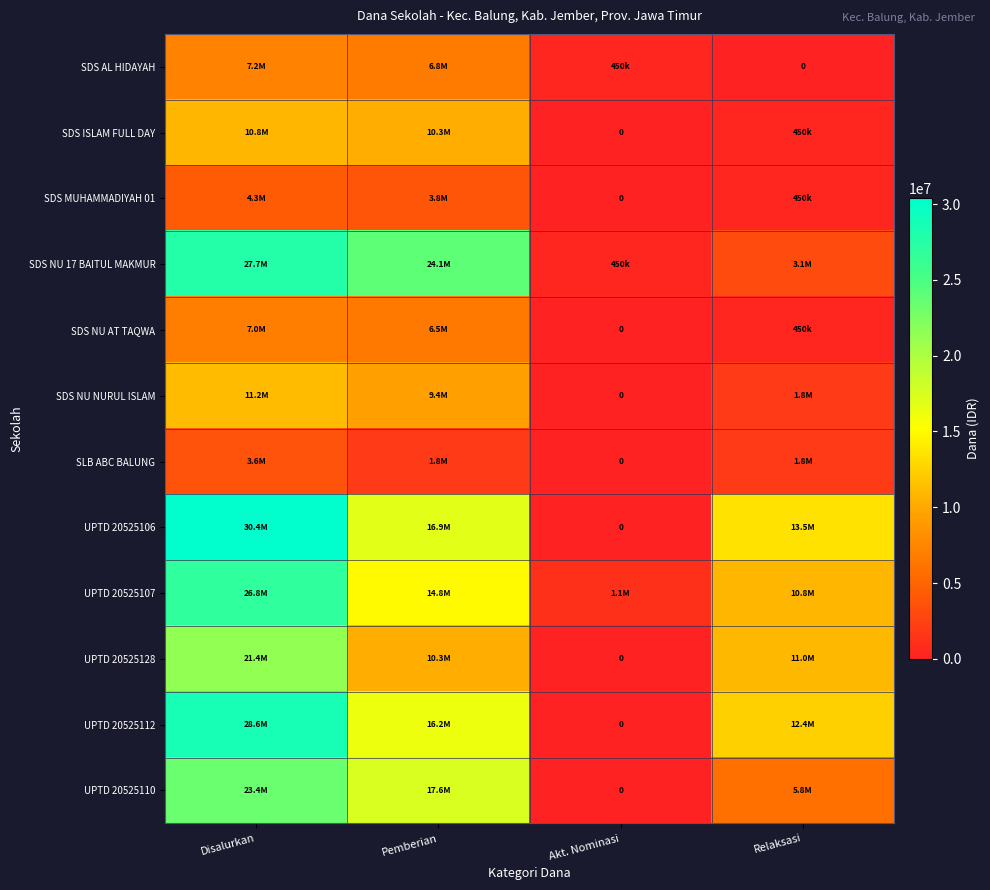

How many SDS NU NURUL ISLAM values are between 1800000 and 11250000?

3